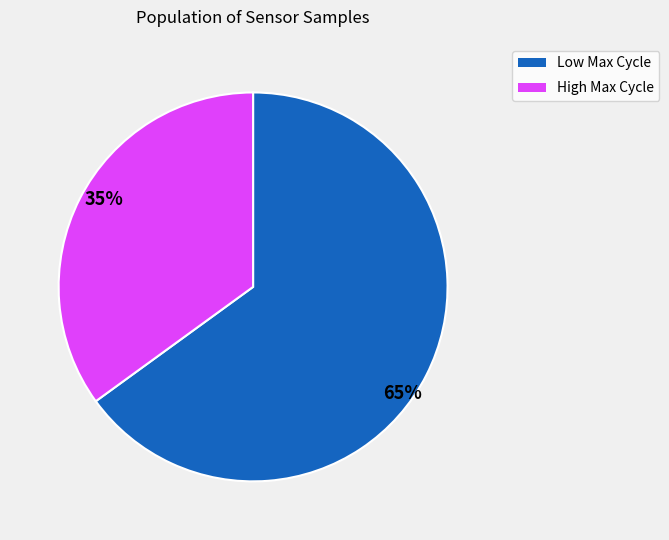

Is the sum of 35% and 65% greater than half?

Yes